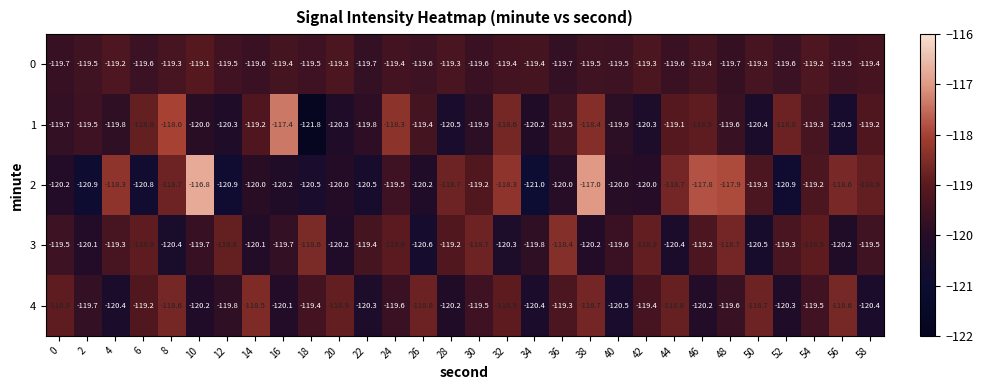

Which series has the widest spread of values?

1